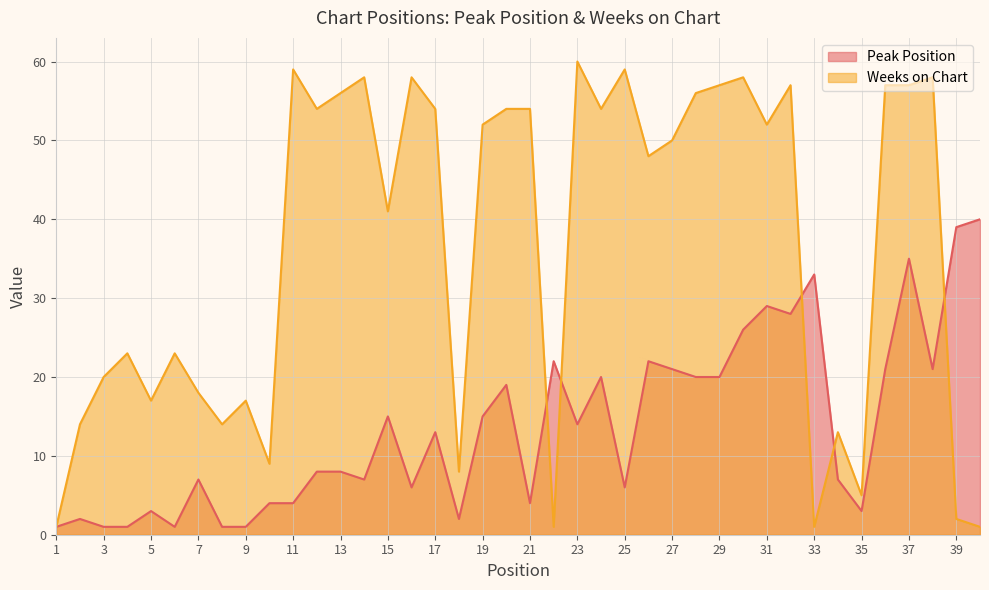

At which label is Peak Position closest to 20?

24